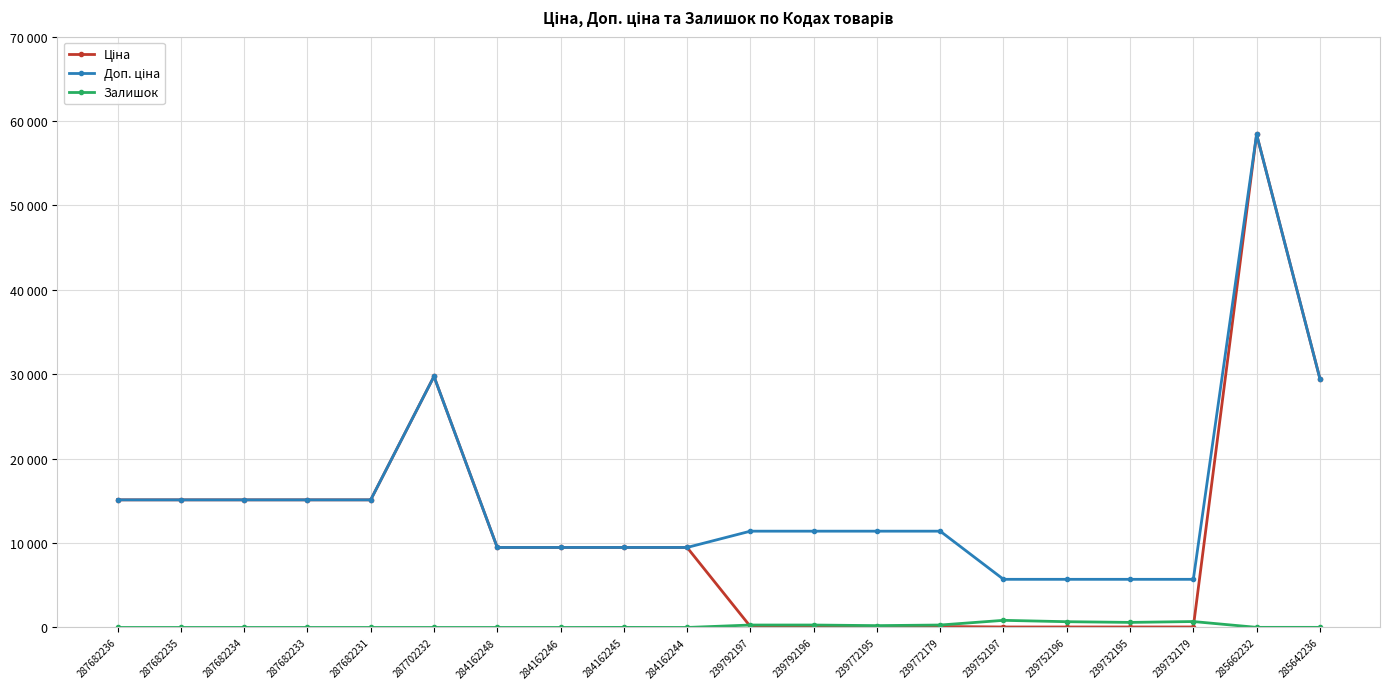

Which has a higher value, 239732179 or 284162244?

284162244